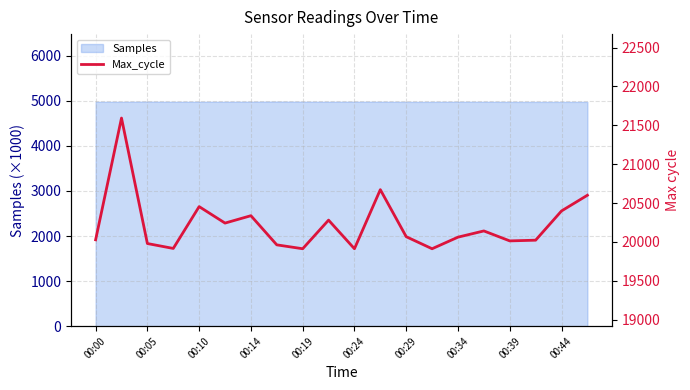

What is the sum of the values at 17 and 00:00?

40051